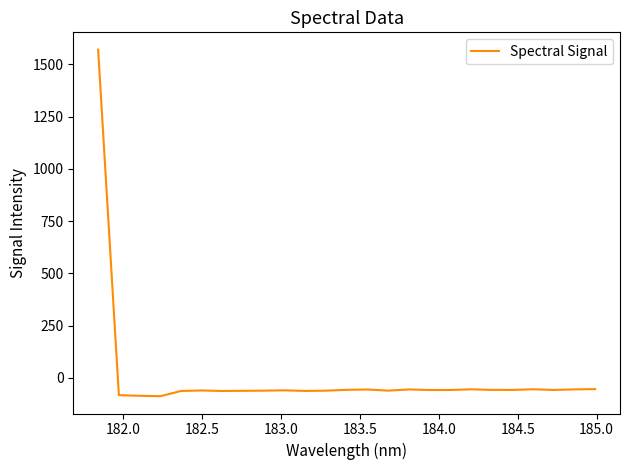

What is the difference between the maximum and minimum values?

1658.6